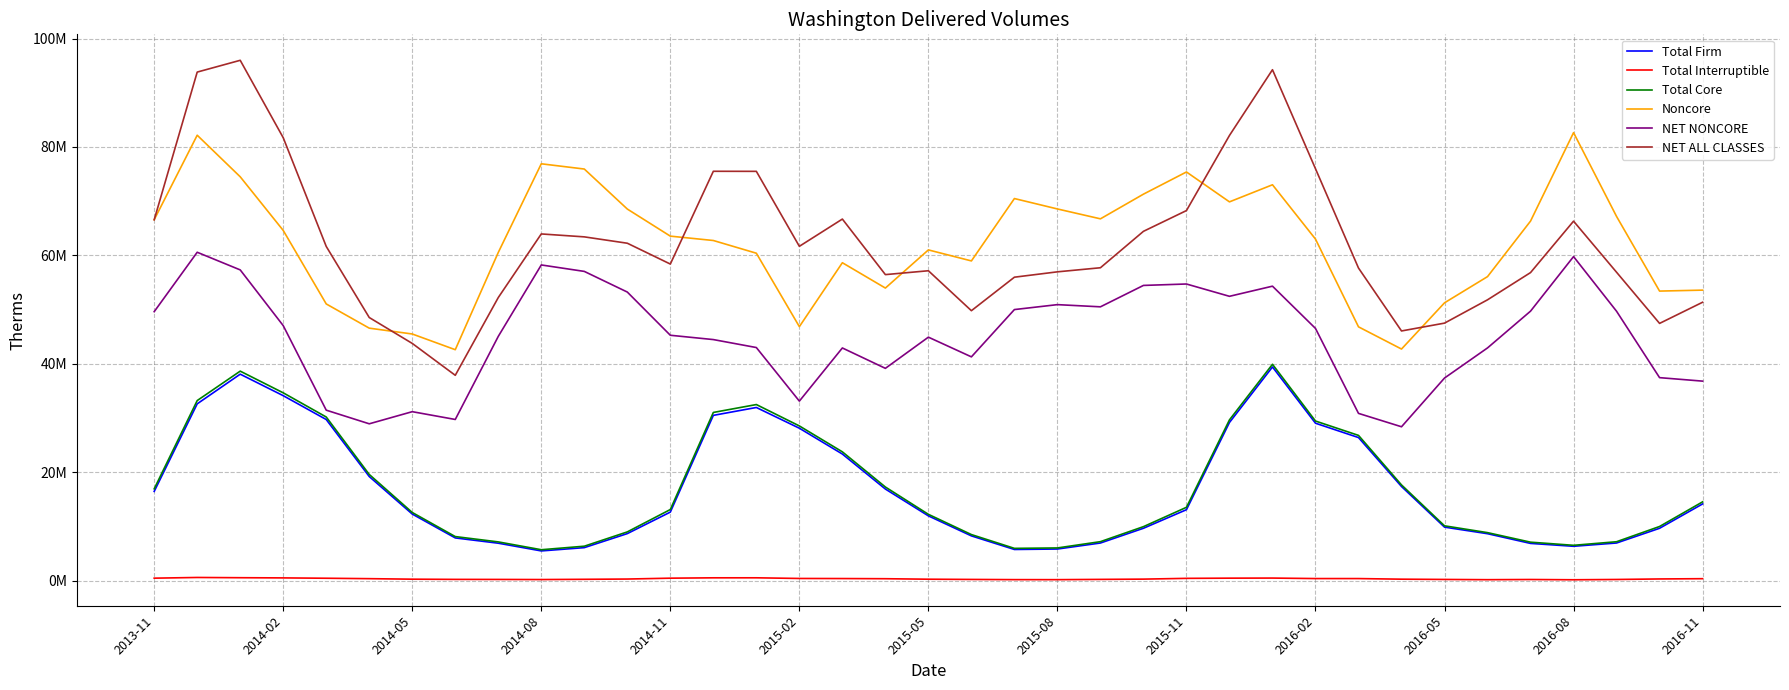

Does the chart have visible grid lines?

Yes